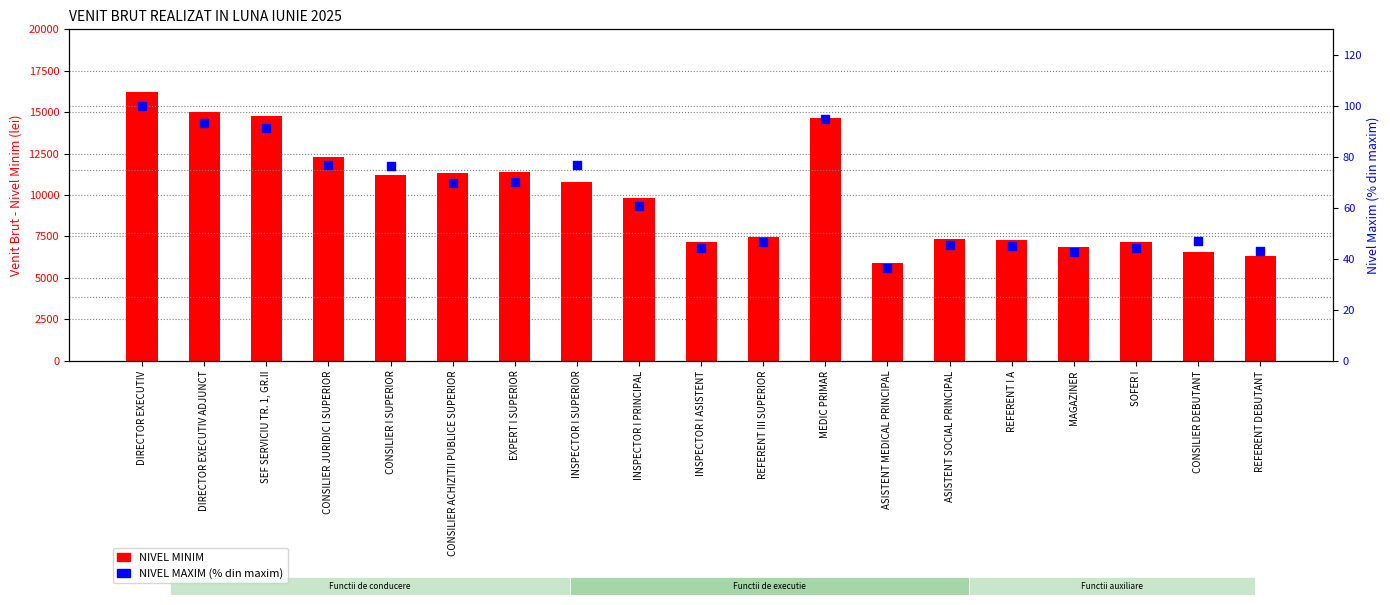

Which series has the widest spread of Y values?

NIVEL MINIM